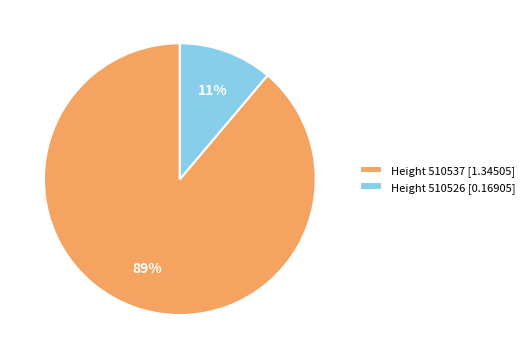

Does Height 510526 [0.16905] account for over 50% of the chart?

No